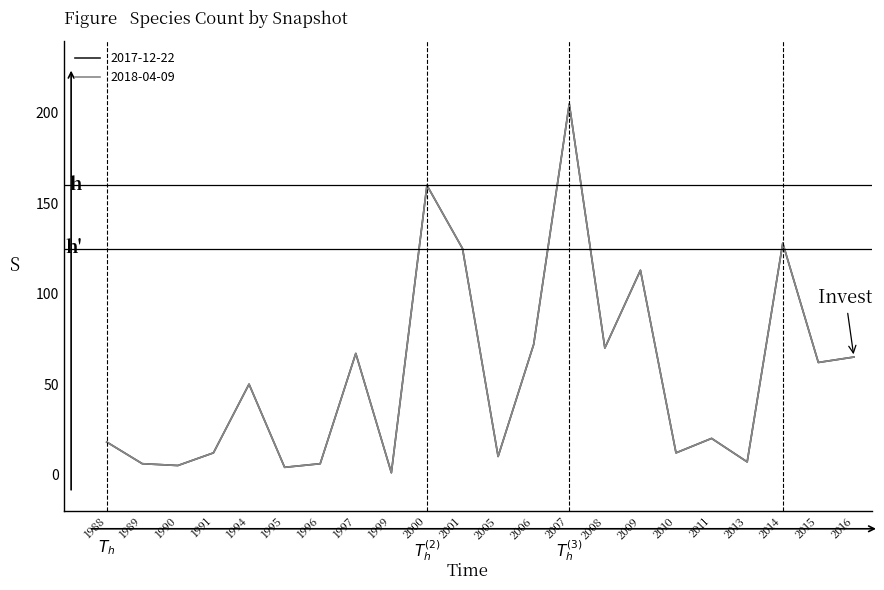

In 2017-12-22, how many points are lower than both neighbors (excluding endpoints)?

8